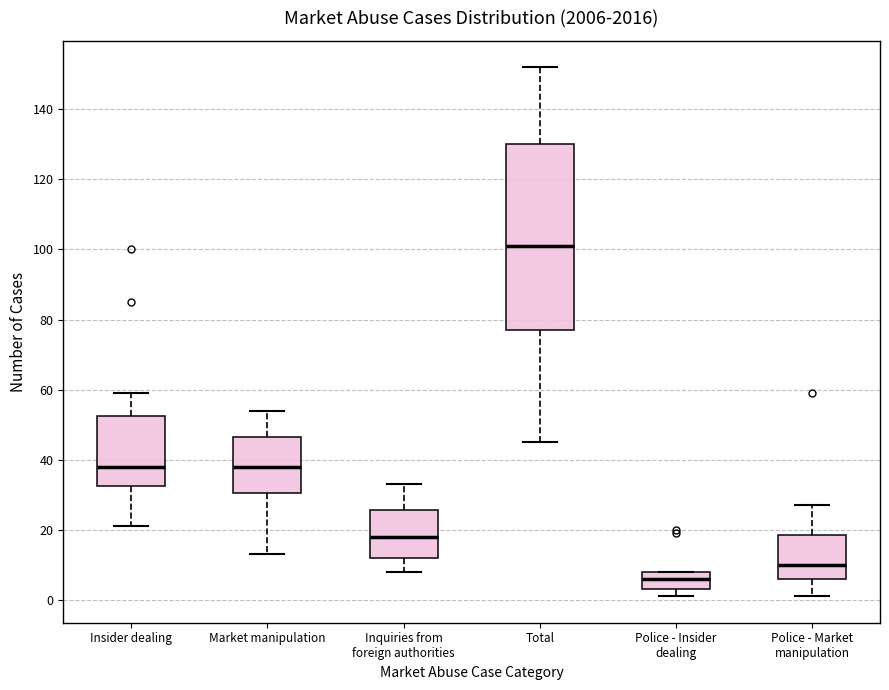

Which box is the tallest, from its lower edge to its upper edge?

Total